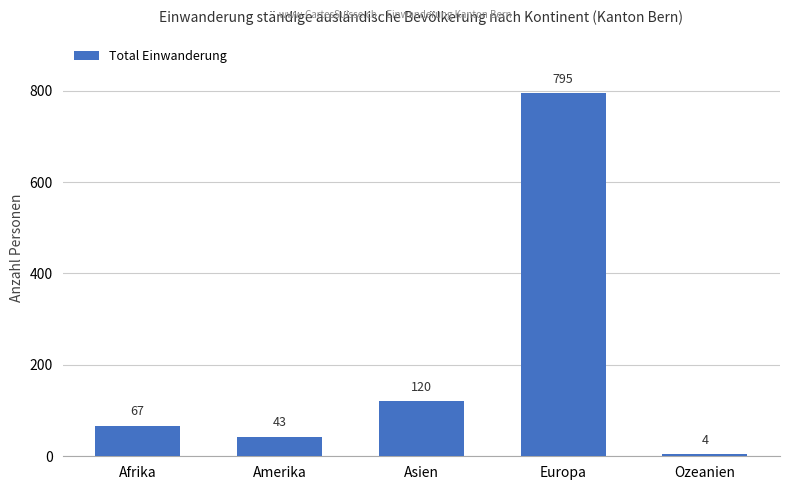

Reading left to right, extract all data points from this chart.

Afrika=67	Amerika=43	Asien=120	Europa=795	Ozeanien=4